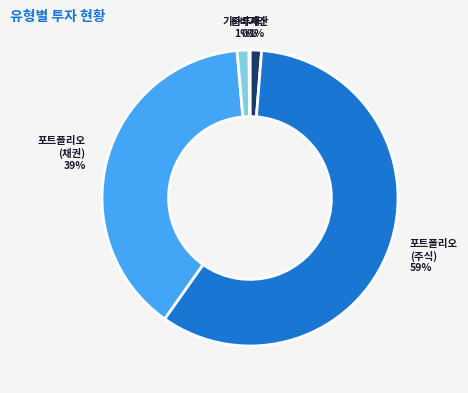

Is there a majority slice in this chart?

Yes